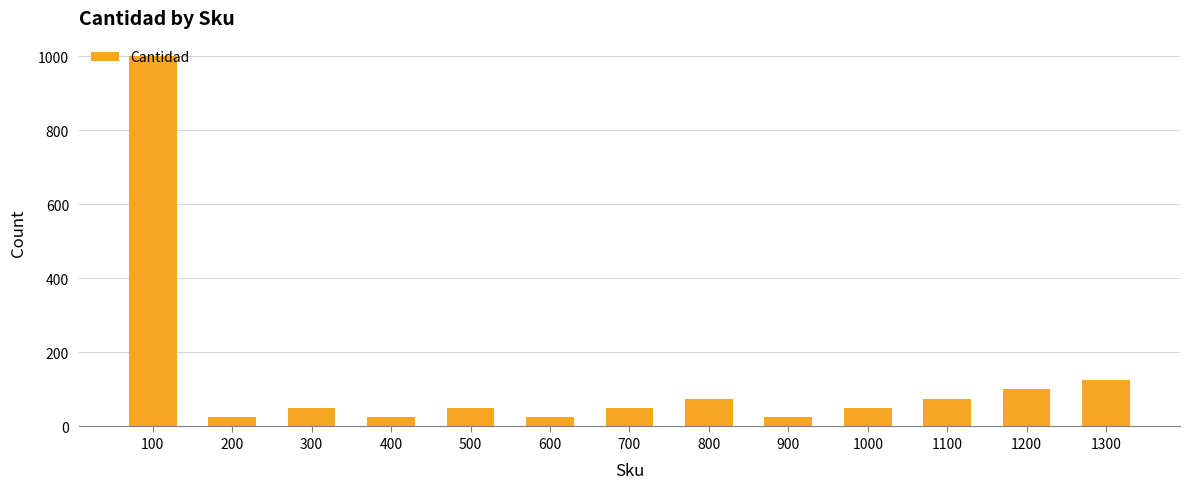

Where is the data nearest to the value 512?

1300